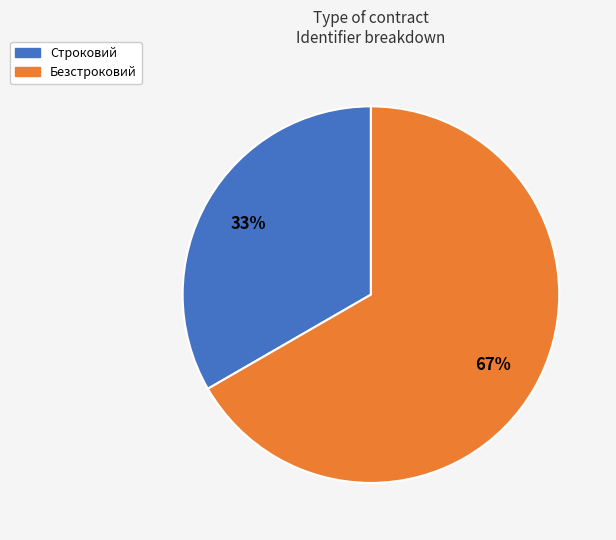

Which has a higher value, Безстроковий or Строковий?

Безстроковий